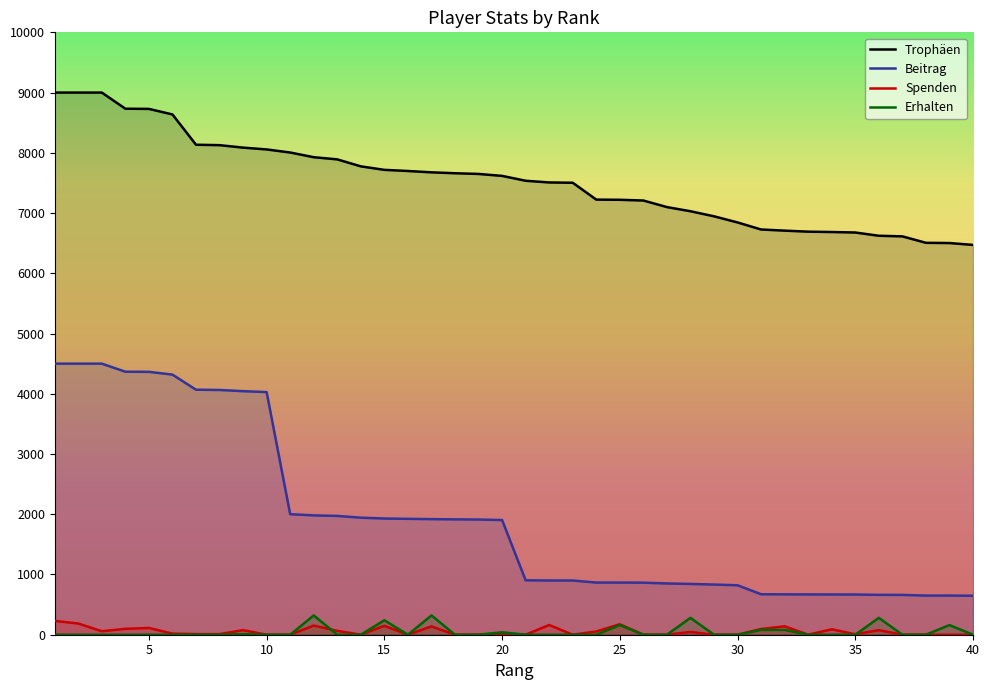

Which series has the widest spread of values?

Beitrag